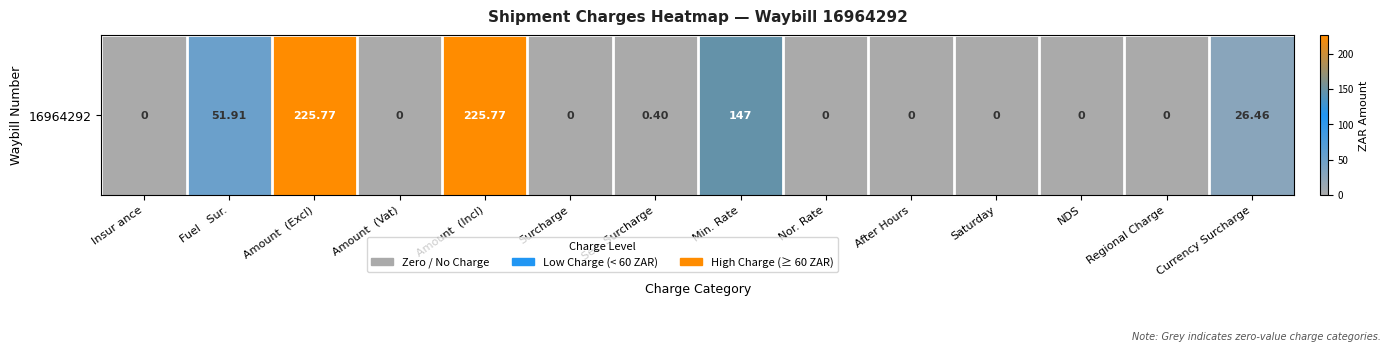

Reading left to right, transcribe all the data shown in this chart.

0.0	51.9	225.8	0.0	225.8	0.0	0.4	147.0	0.0	0.0	0.0	0.0	0.0	26.5